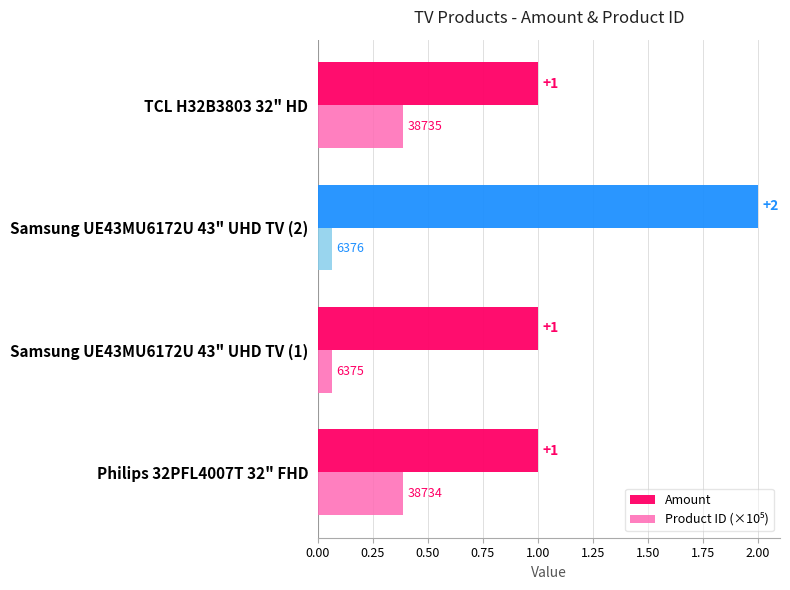

The Amount series shows 1.2 at Samsung UE43MU6172U 43" UHD TV (2). True or false?

False